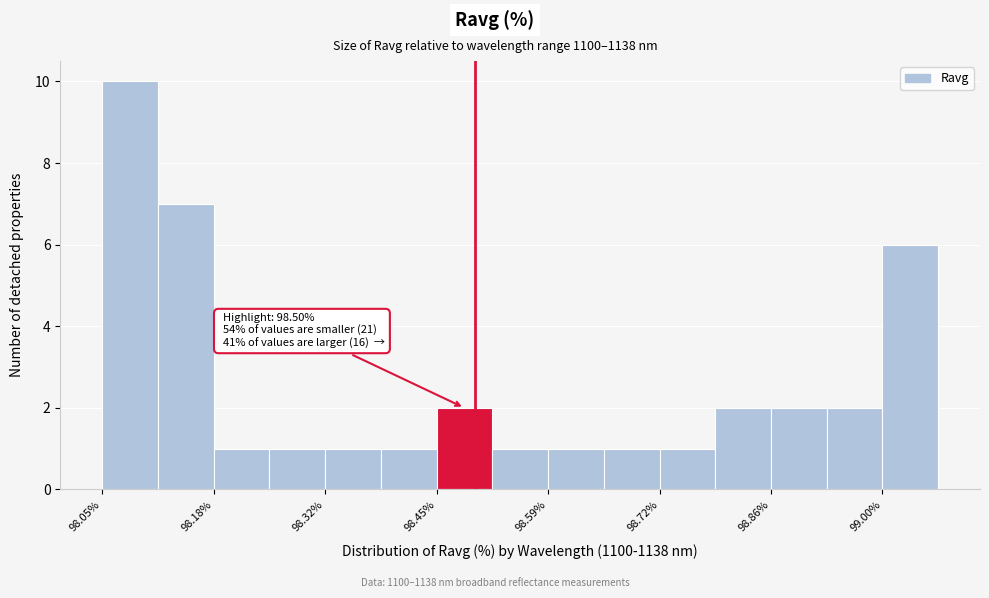

Read against the x-axis, roughly where is the centre of the tallest bar?

98.08